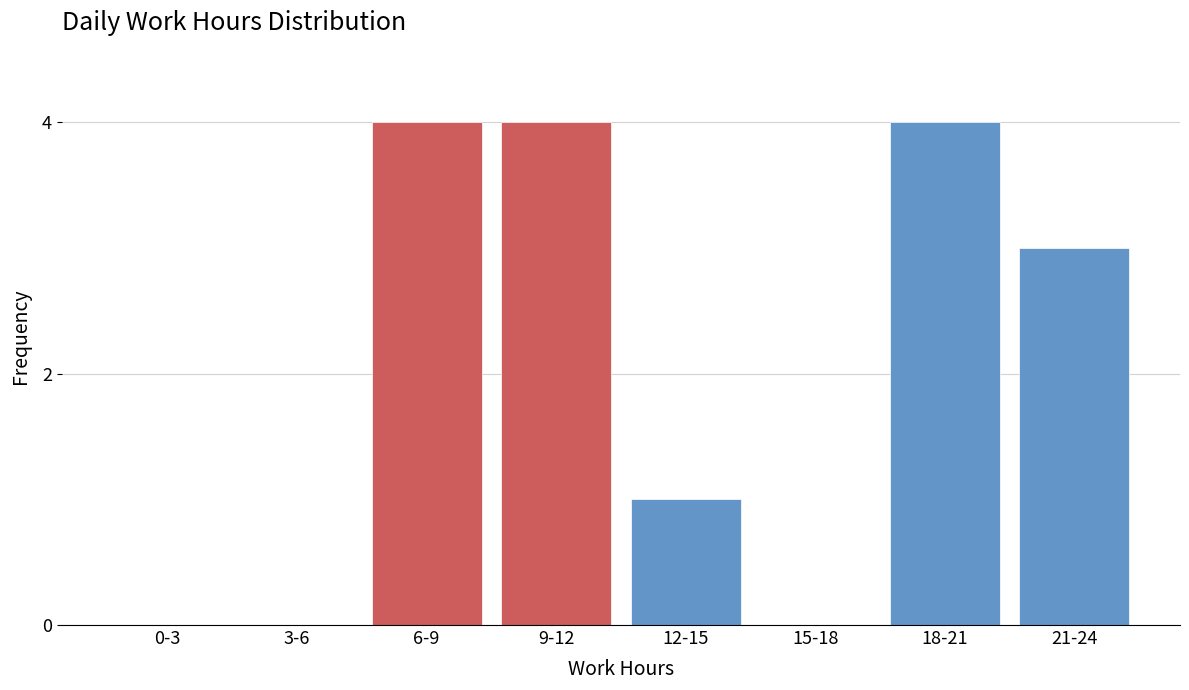

Reading left to right, what are all the values shown in this chart?

0-3=0	3-6=0	6-9=4	9-12=4	12-15=1	15-18=0	18-21=4	21-24=3